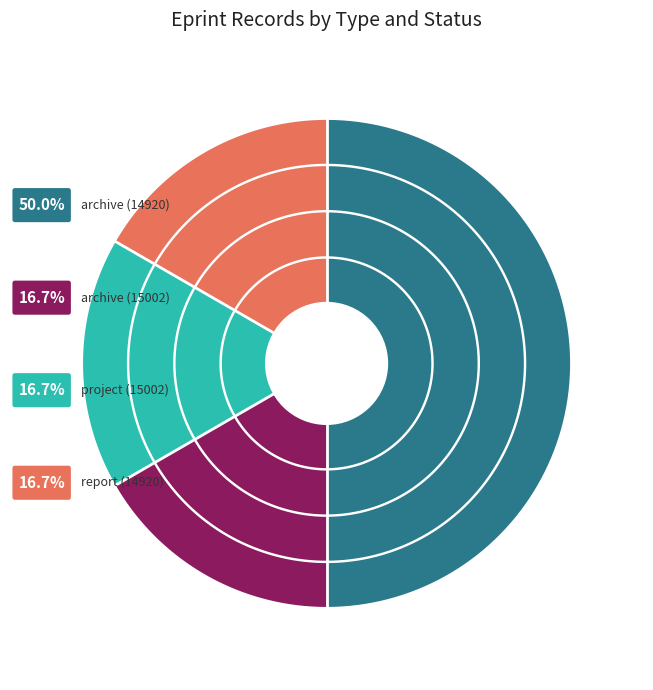

Is there a majority slice in this chart?

No